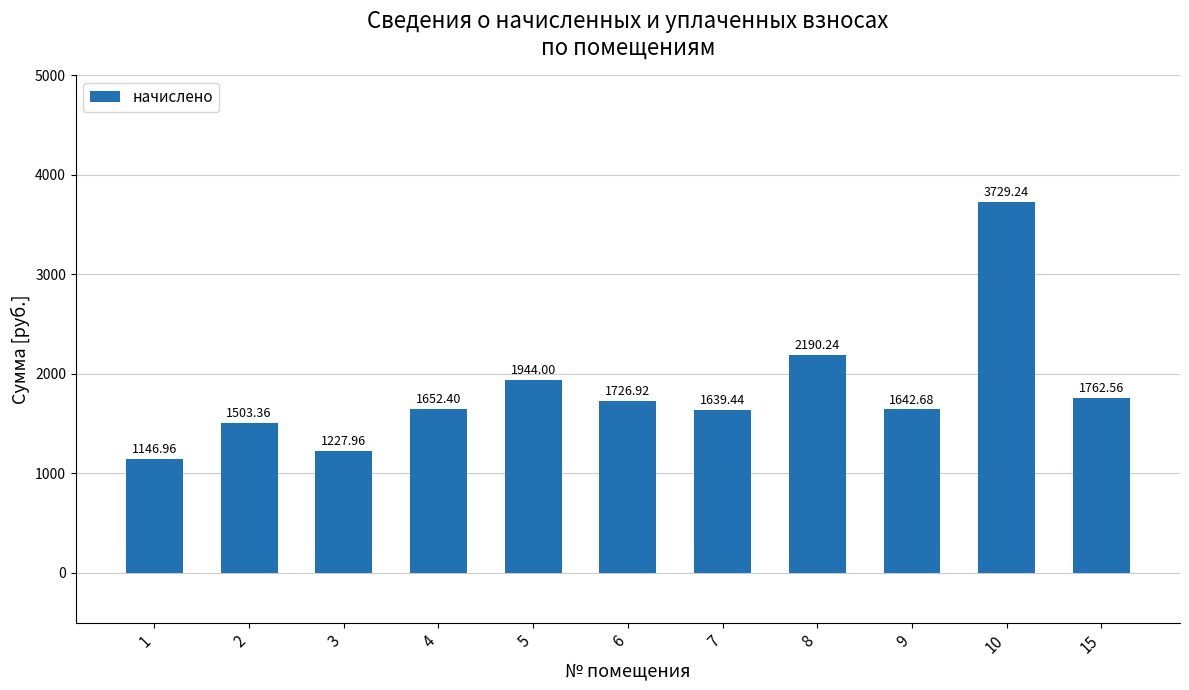

The chart shows a value of 2229.8 at 9. True or false?

False